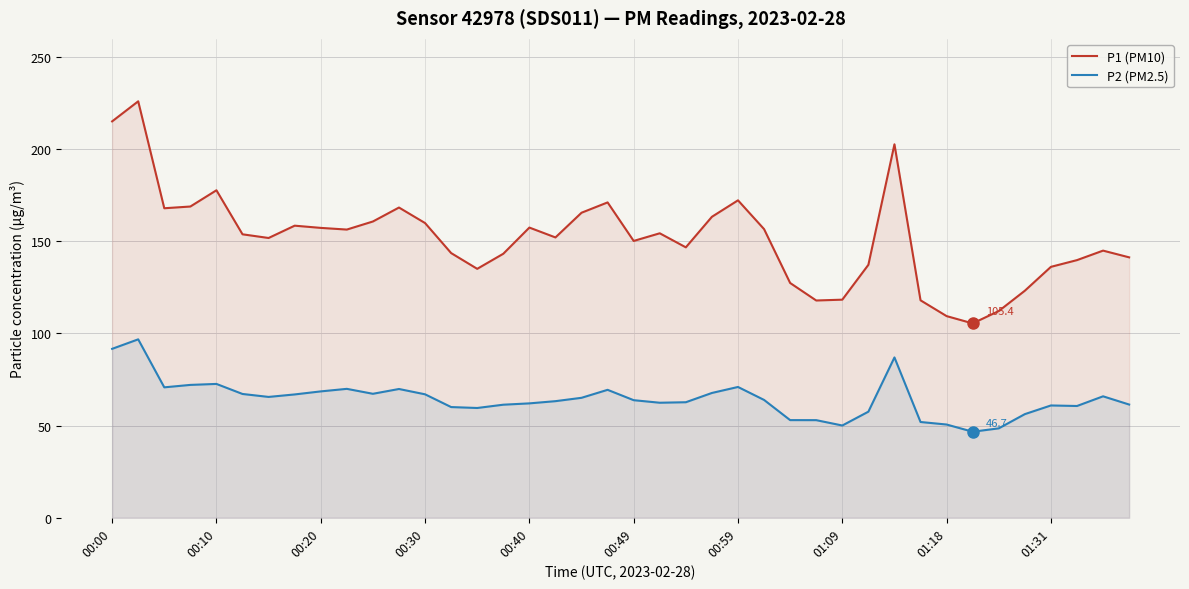

How many lines are shown in the chart?

2